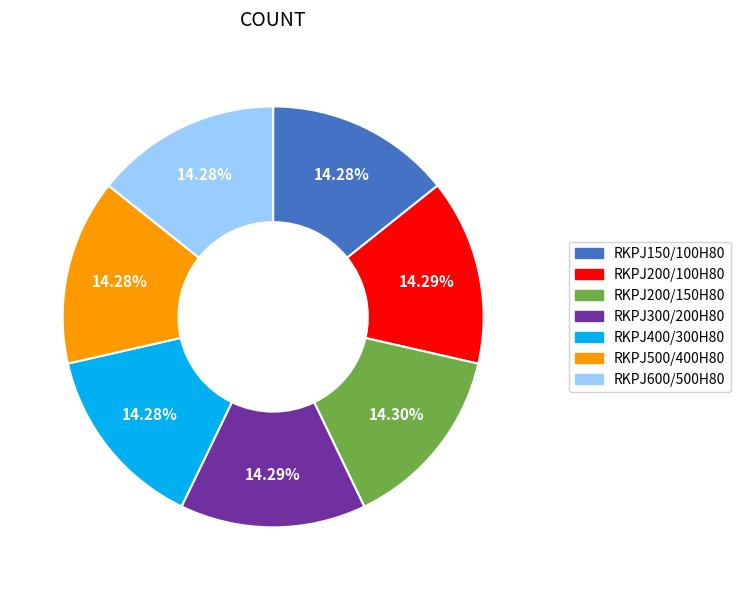

How many segments does this pie chart have?

7